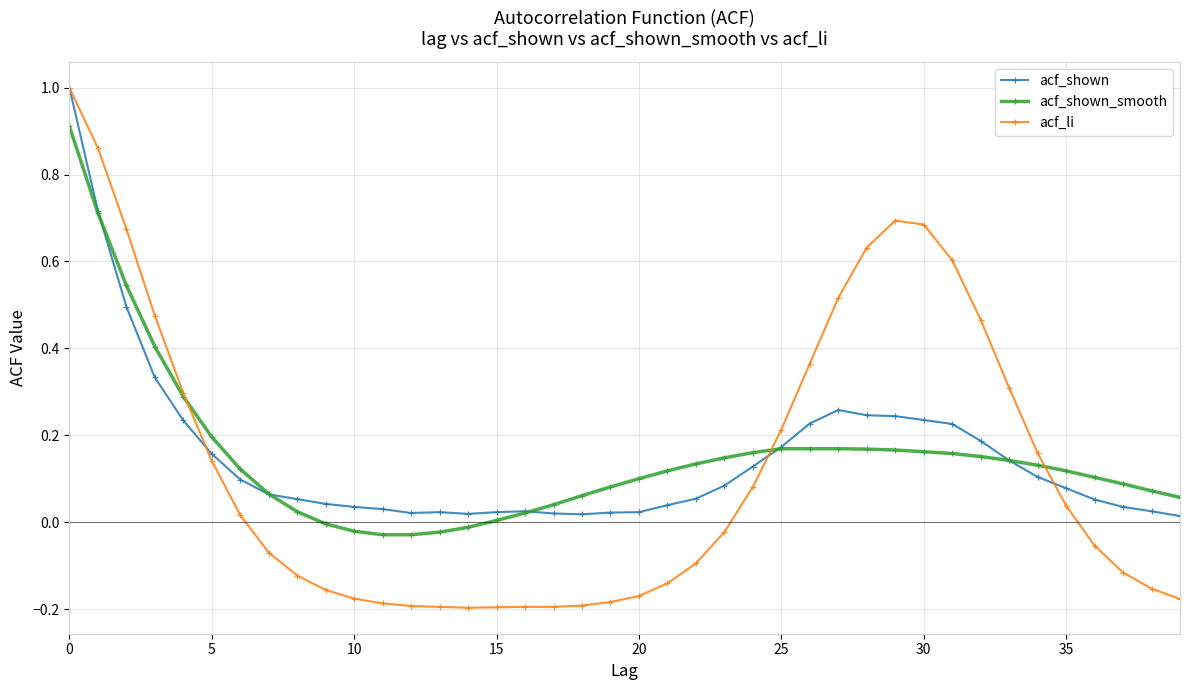

What is the value of the acf_shown point at the 1st from the left?

1.0